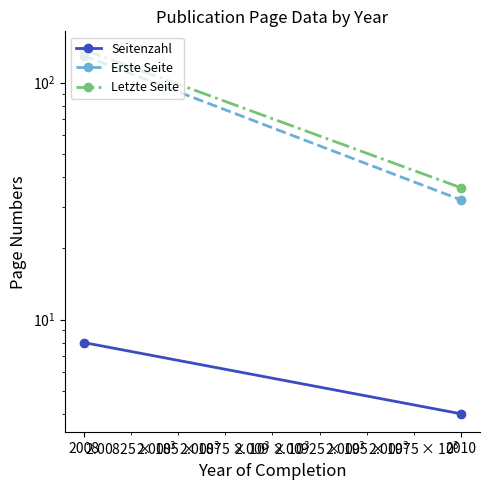

The Letzte Seite series shows 51 at 2010. True or false?

False